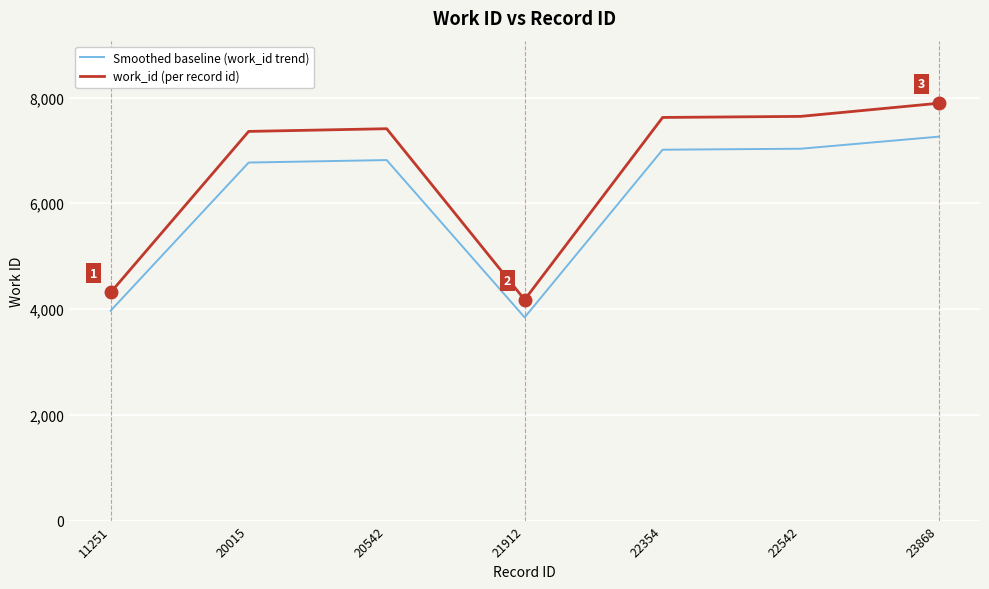

How many lines are shown in the chart?

2